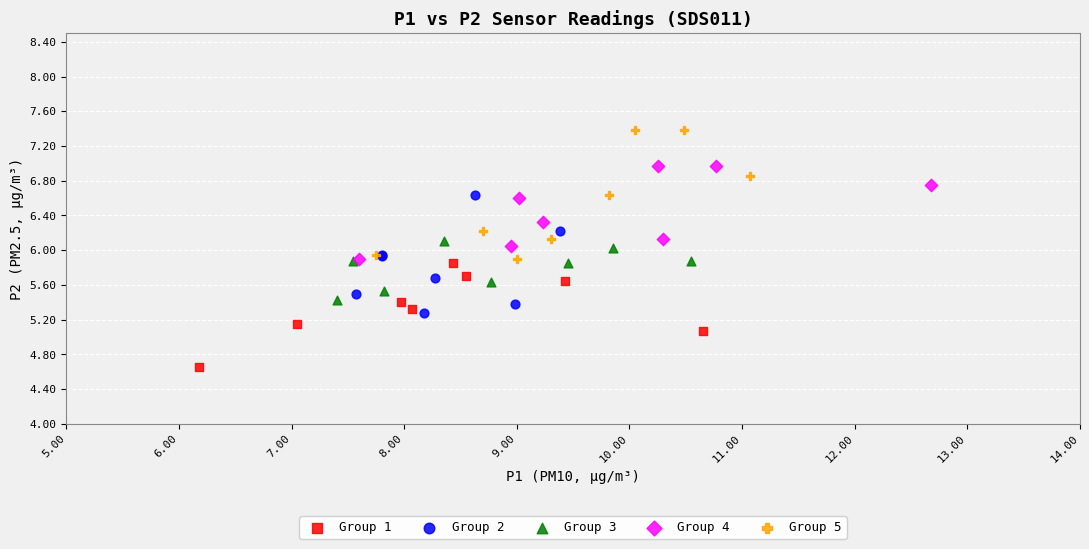

Which series reaches the maximum Y coordinate?

Group 5